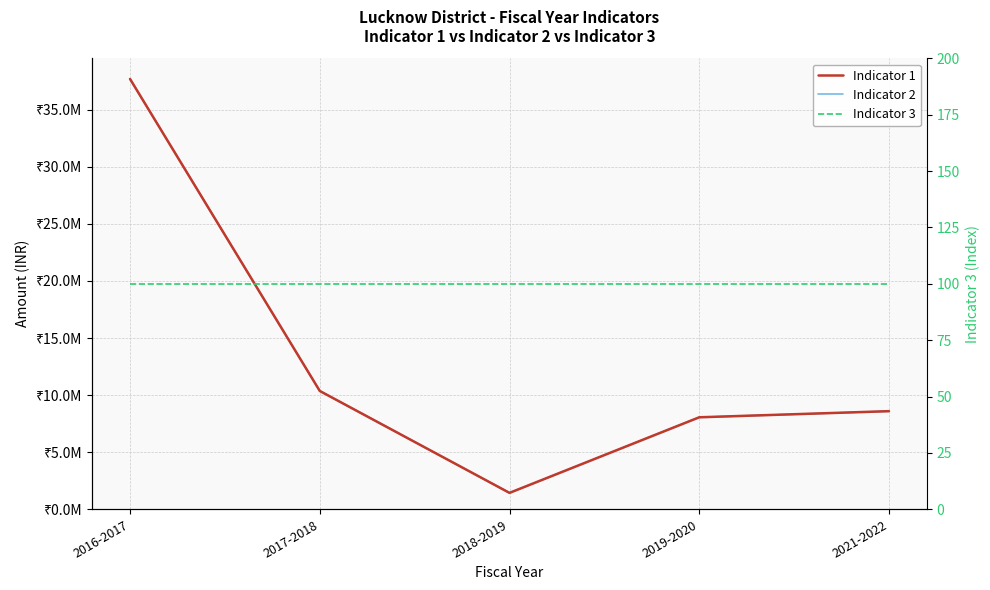

At which category is the sum across all series the highest?

2016-2017